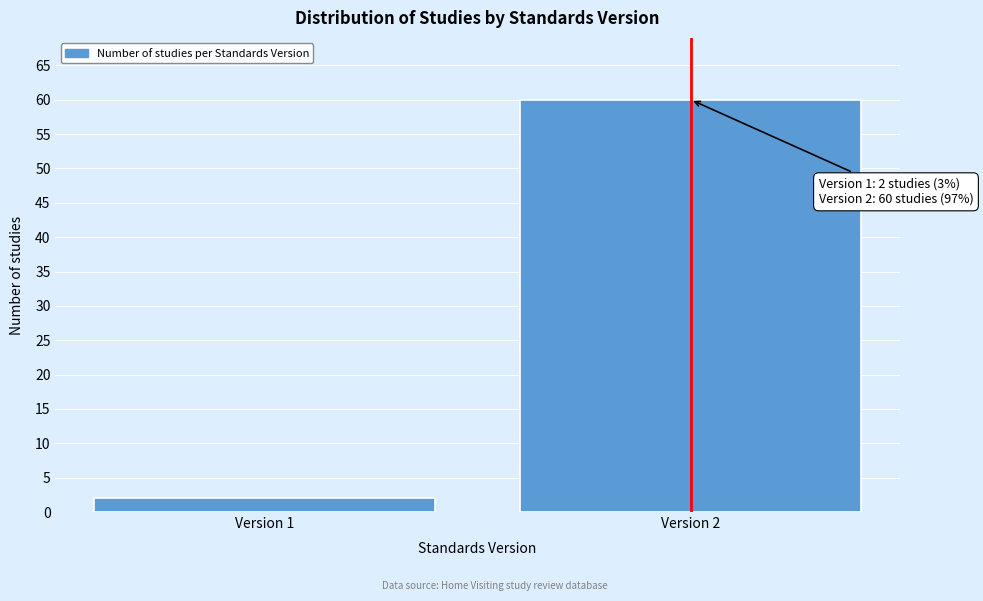

Reading right to left, what are all the values shown in this chart?

60	2